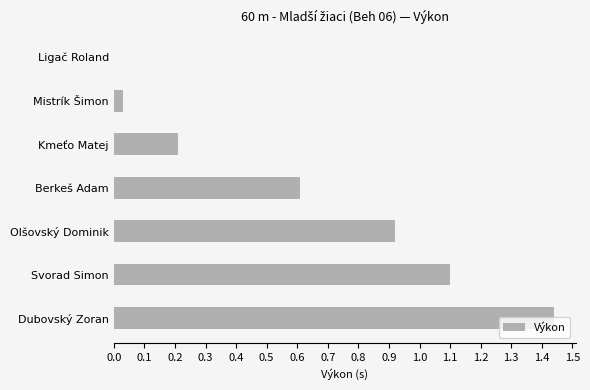

Between Kmeťo Matej and Svorad Simon, which is larger?

Svorad Simon